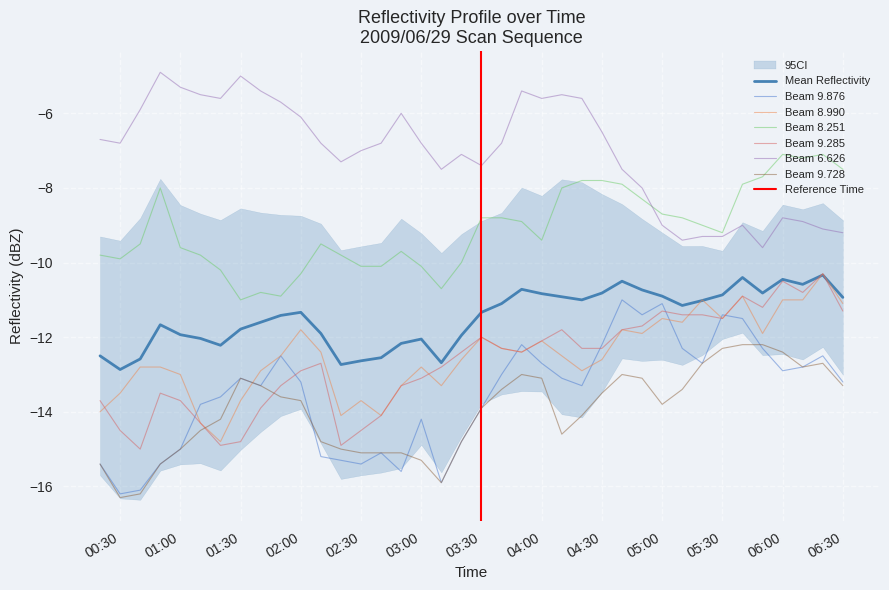

Which has a higher value, 2009/06/29 01:40 or 2009/06/29 03:40?

2009/06/29 03:40